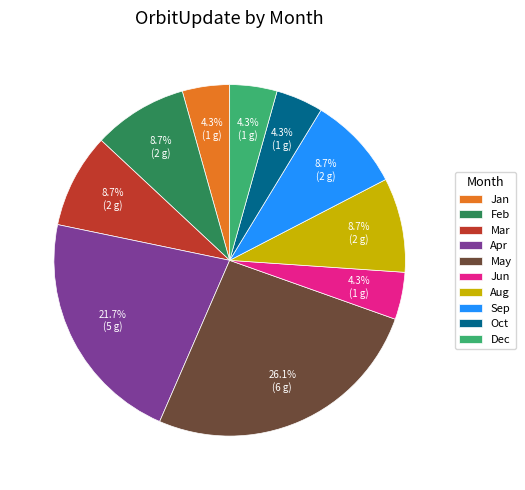

Do Jun and Mar together represent more than half of the pie?

No